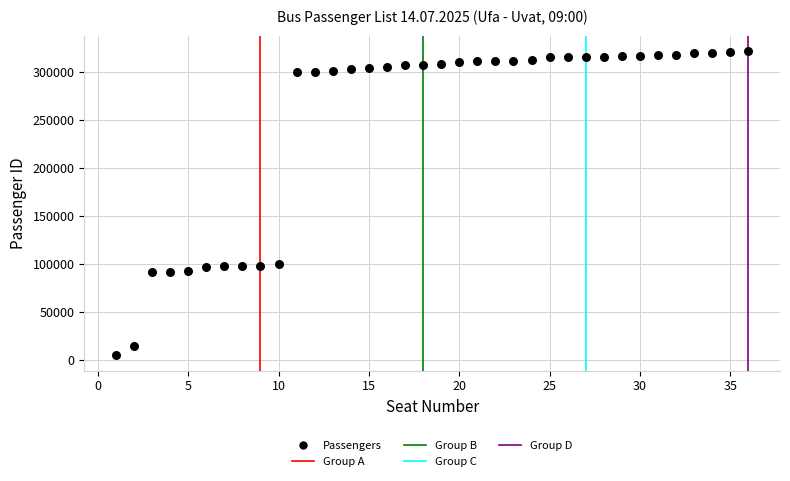

What is the range of Y values (max minus min)?

317013